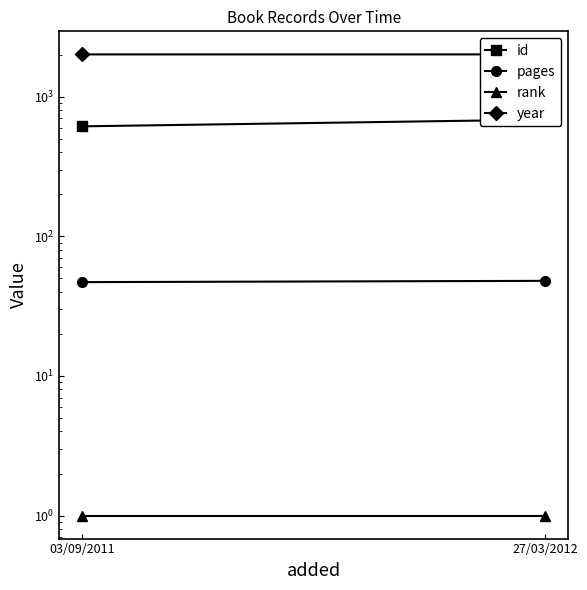

What is the sum of the id values at 27/03/2012 and 03/09/2011?

1300